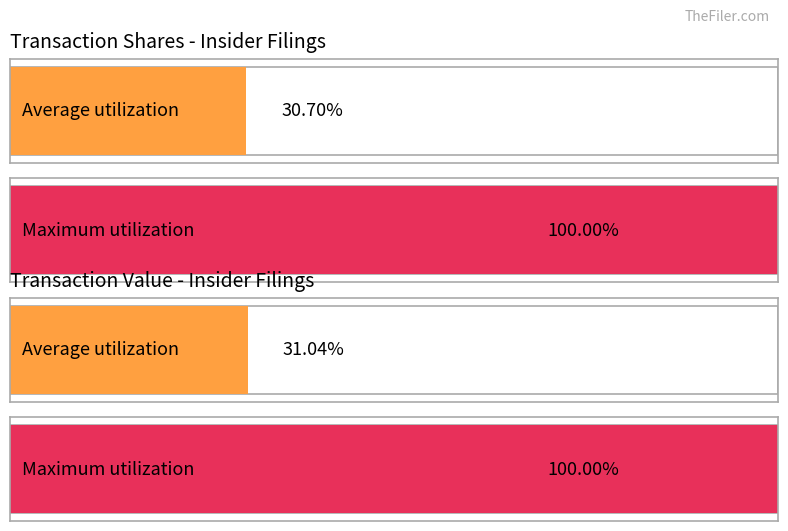

How many data points in transactionShares are less than 6354?

2